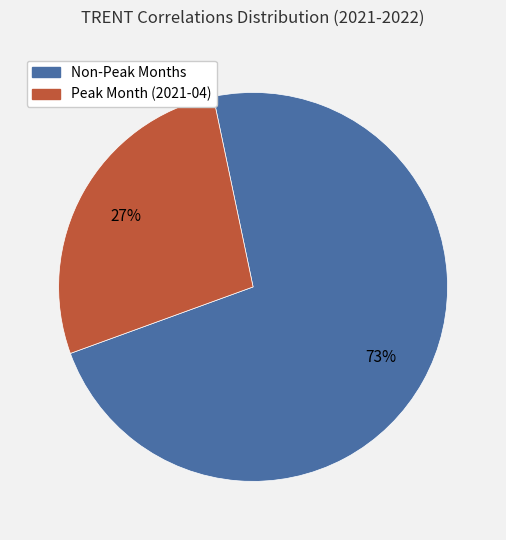

To the nearest percent, what is the average slice percentage?

50%